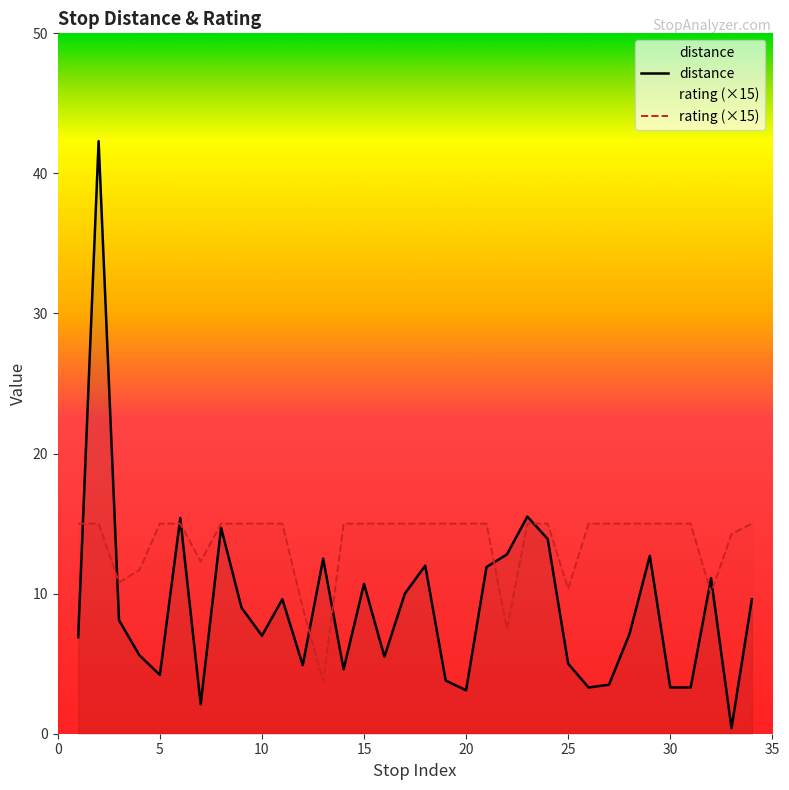

How many lines are shown in the chart?

2